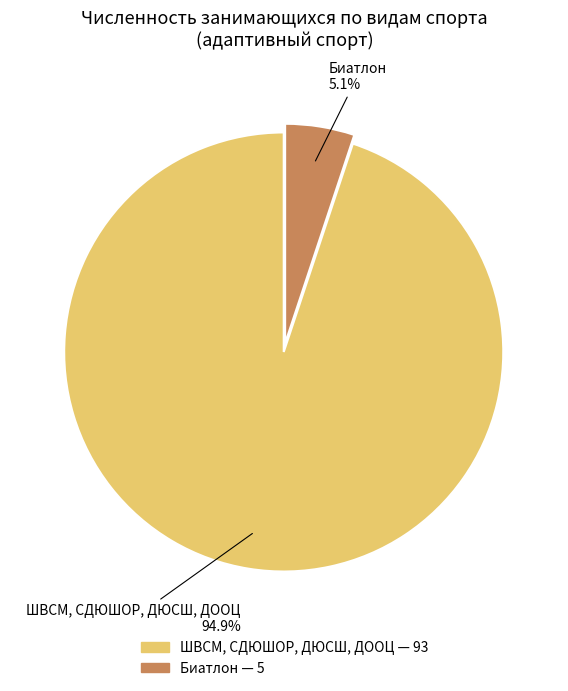

Is there any slice that represents more than half of the pie?

Yes